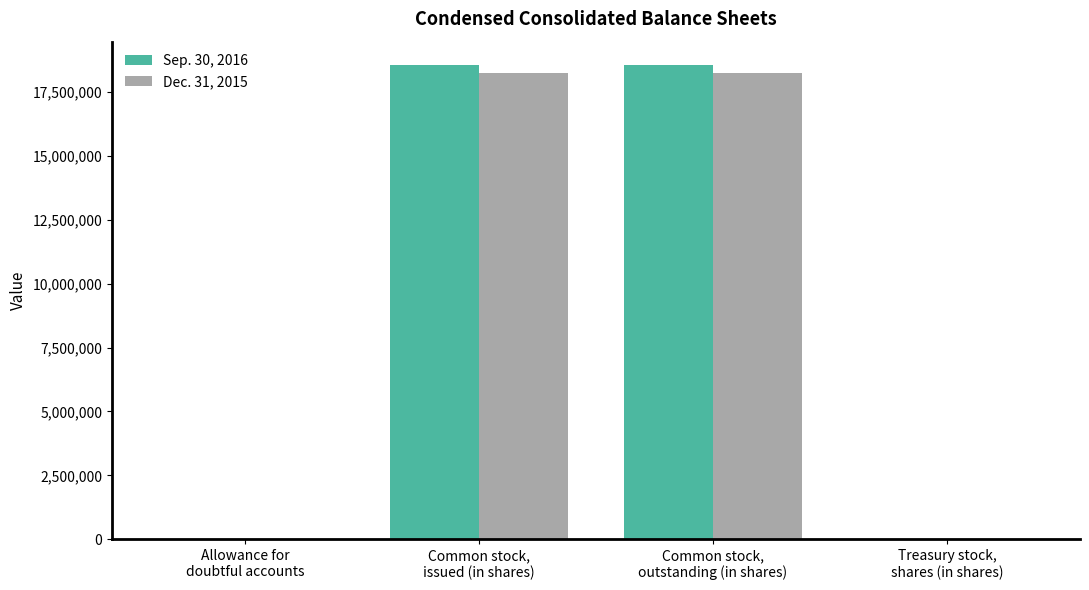

Is it true that Sep. 30, 2016 equals 2444 at Allowance for
doubtful accounts?

True